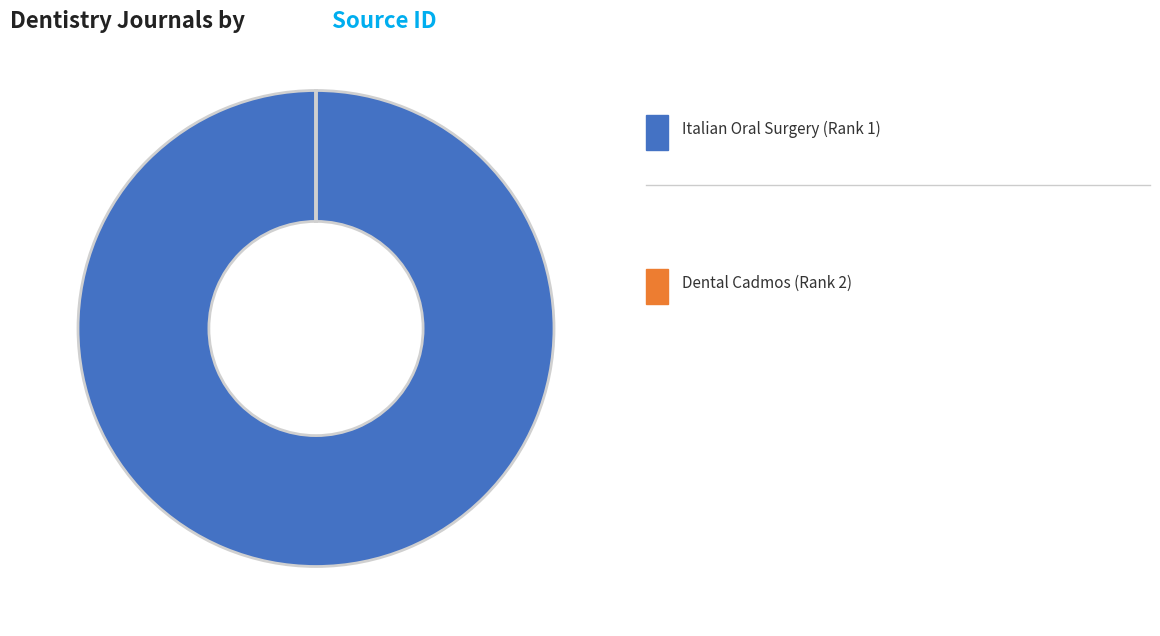

Is there any slice that represents more than half of the pie?

Yes